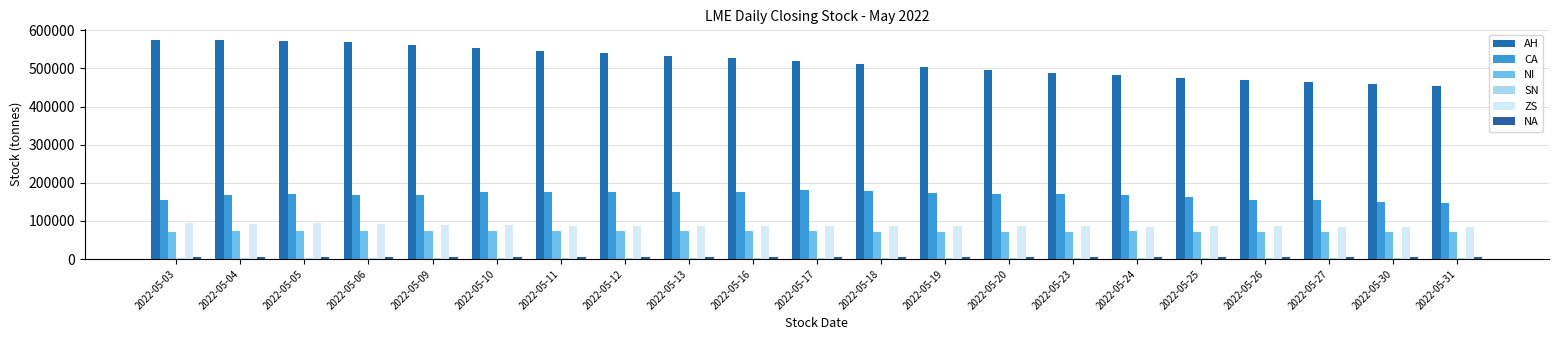

The SN series shows 3020 at 2022-05-04. True or false?

True